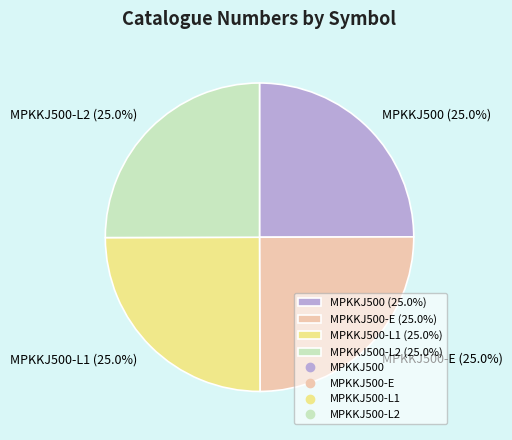

What percentage do MPKKJ500-L1 (25.0%) and MPKKJ500-E (25.0%) together represent?

50.0%